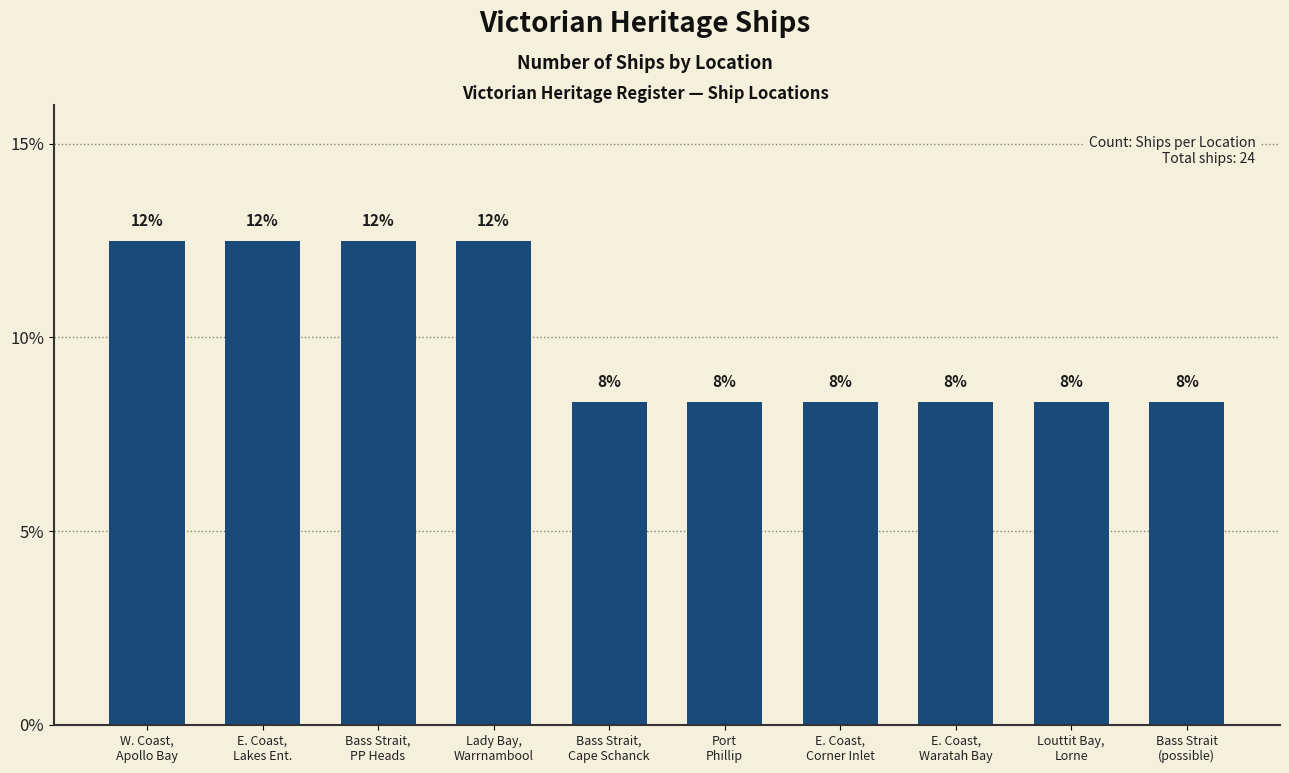

What value does the data have at Bass Strait,
Cape Schanck?

8.3